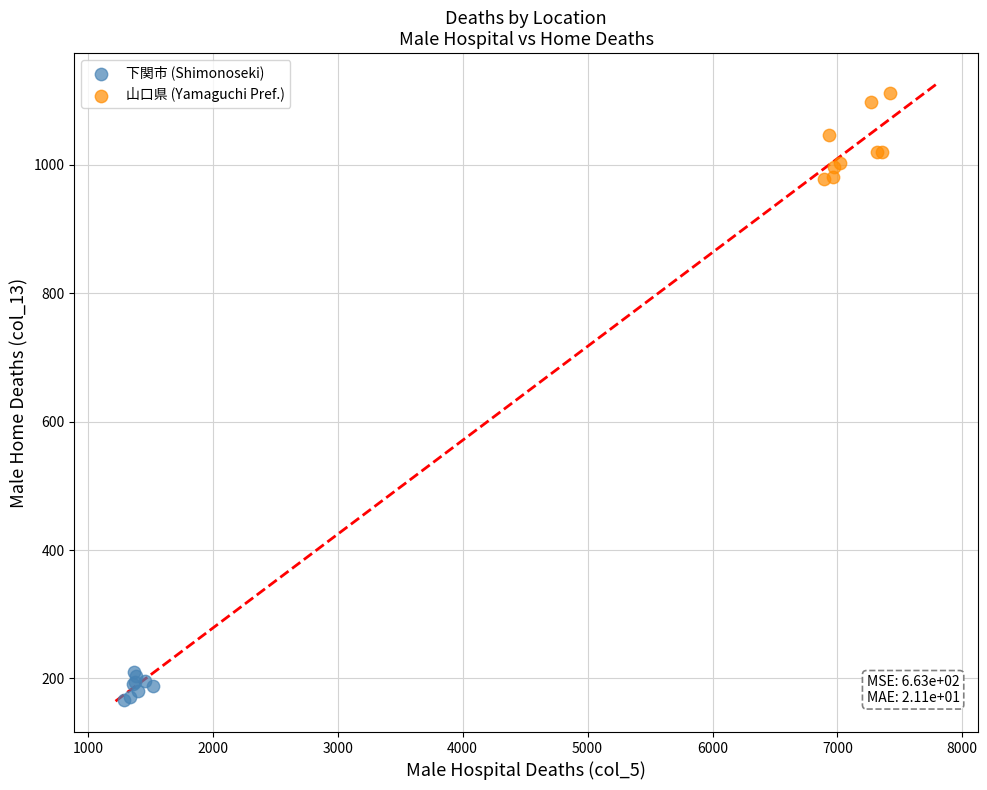

Which series reaches the maximum Y coordinate?

山口県 (Yamaguchi Pref.)